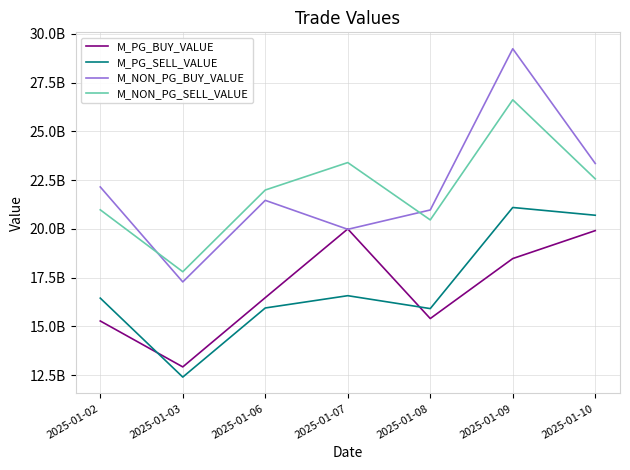

What is the smallest value displayed?

12395557834.0